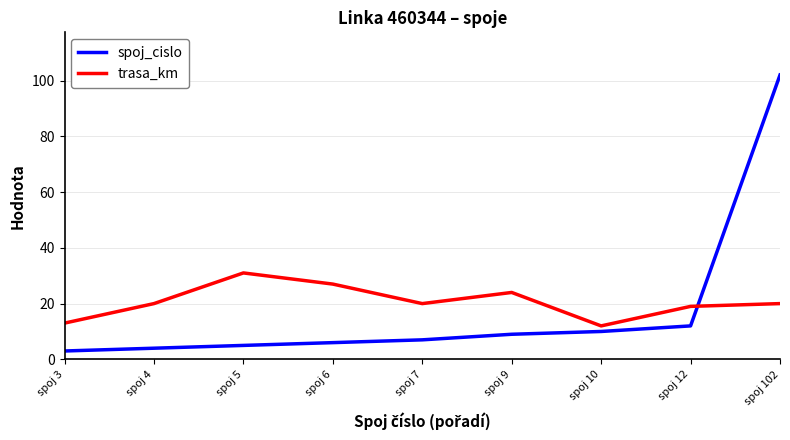

What is the difference between the second highest and second lowest values in the spoj_cislo series?

8